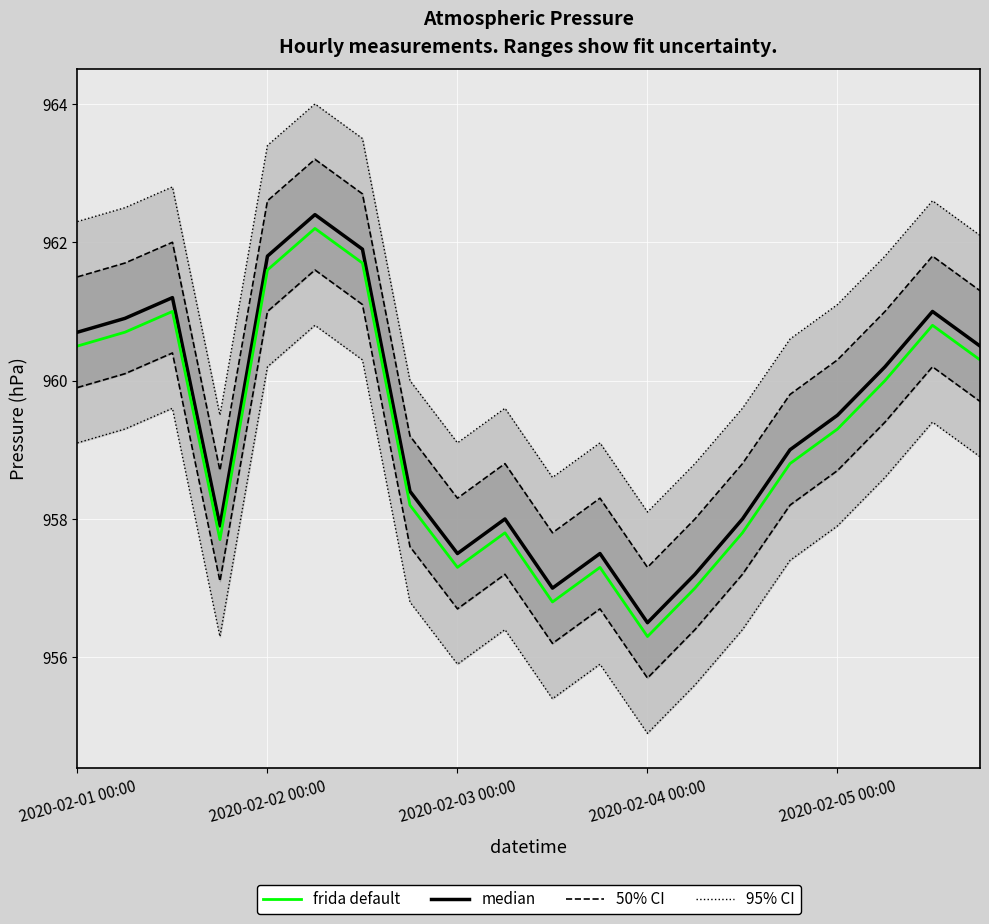

Which series has the largest total across all categories?

median